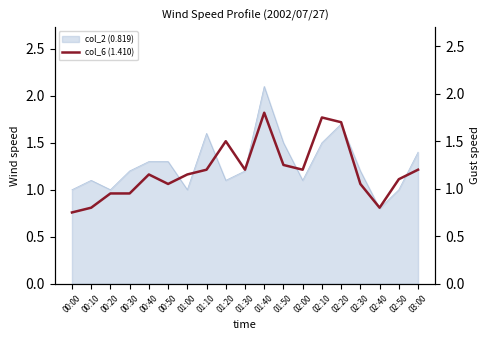

Rank the categories by value from lowest to highest.

00:00, 00:10, 02:40, 00:20, 00:30, 00:50, 02:30, 02:50, 00:40, 01:00, 01:10, 01:30, 03:00, 02:00, 01:50, 01:20, 02:20, 02:10, 01:40